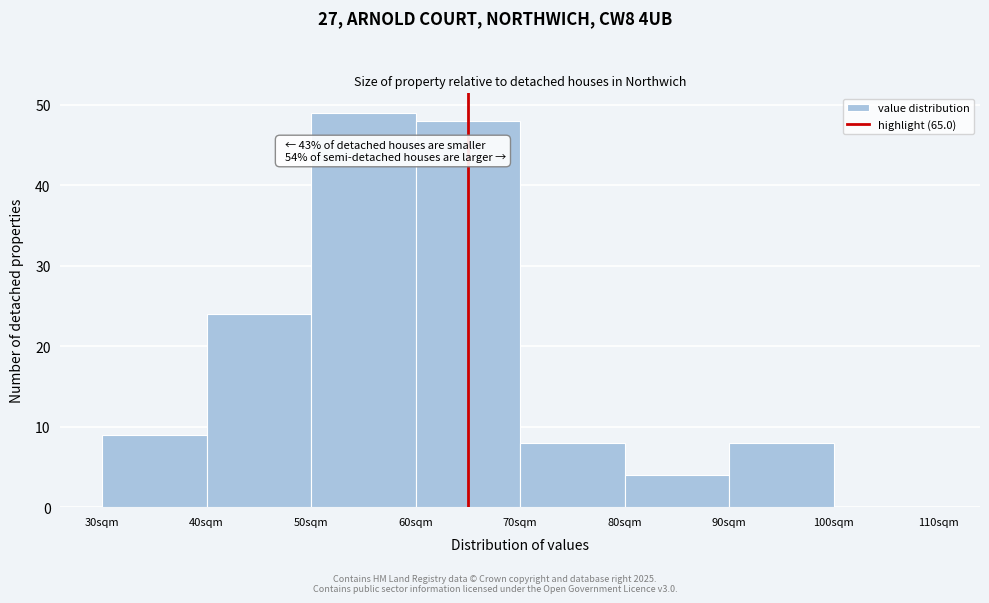

Over which range of the x-axis is the bar tallest?

50 to 60